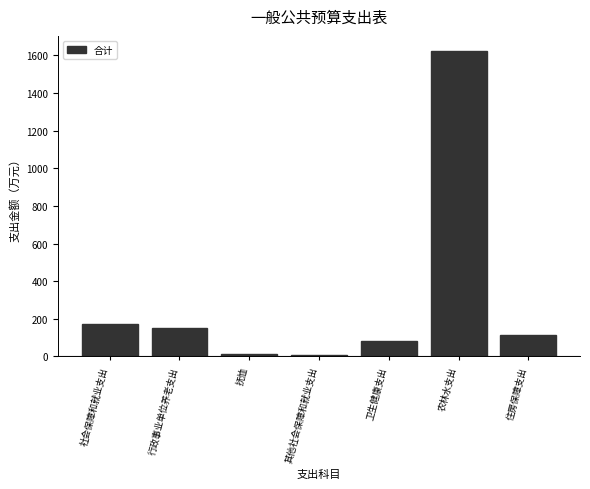

What is the label of the 5th bar from the right?

抚恤